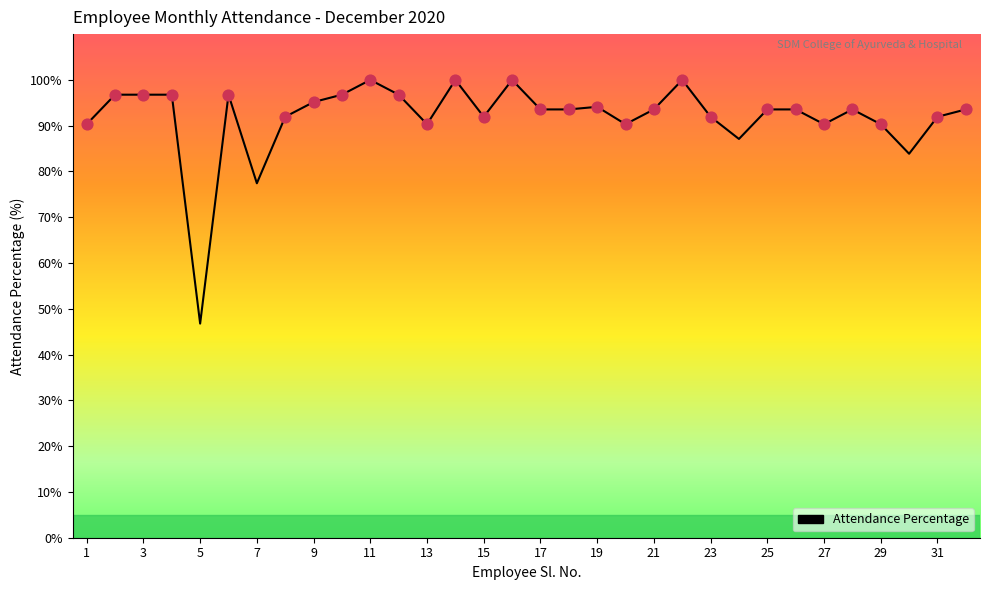

What is the maximum value shown in the chart?

100.0